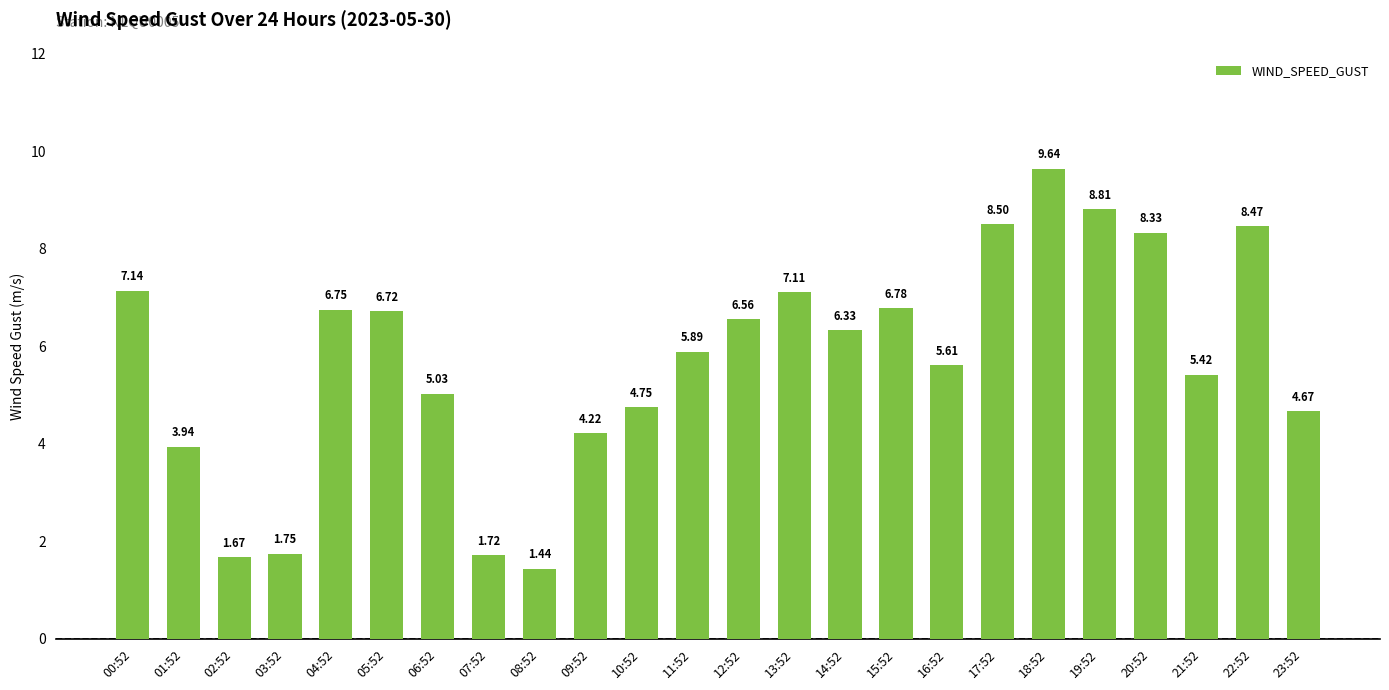

Is it true that the value at 04:52 is 6.8?

True